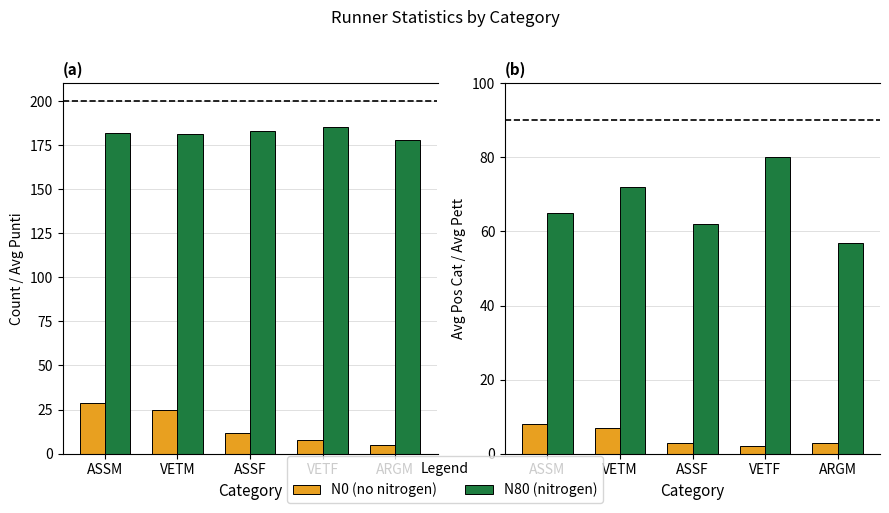

How many Avg Pett values are between 62 and 72?

3